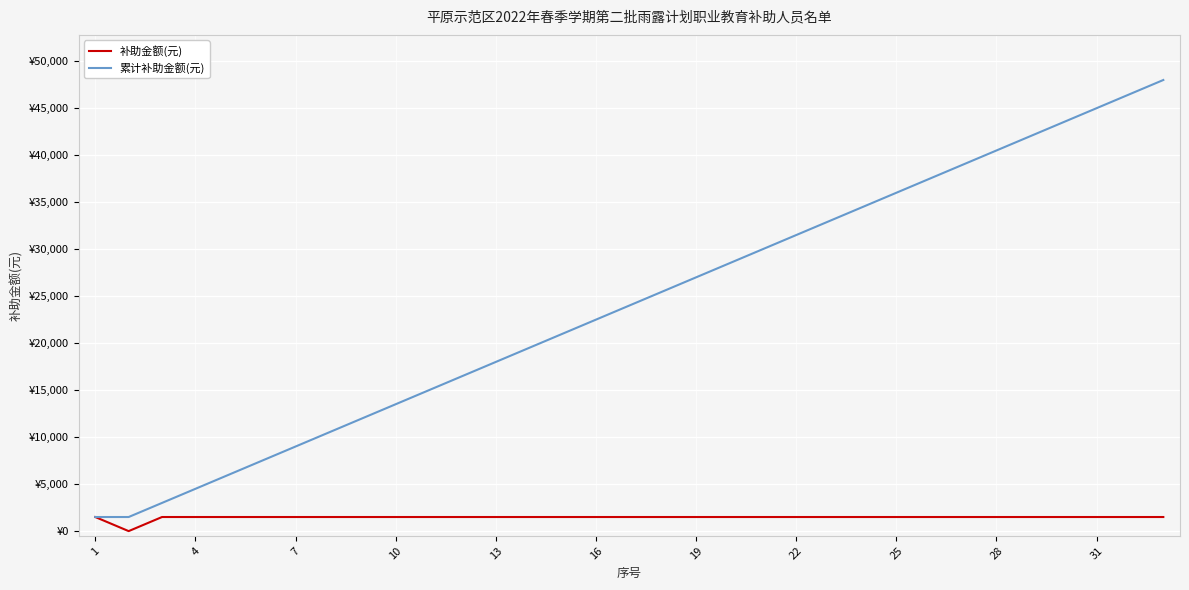

Rank the series by their average value, from highest to lowest.

累计补助金额(元), 补助金额(元)